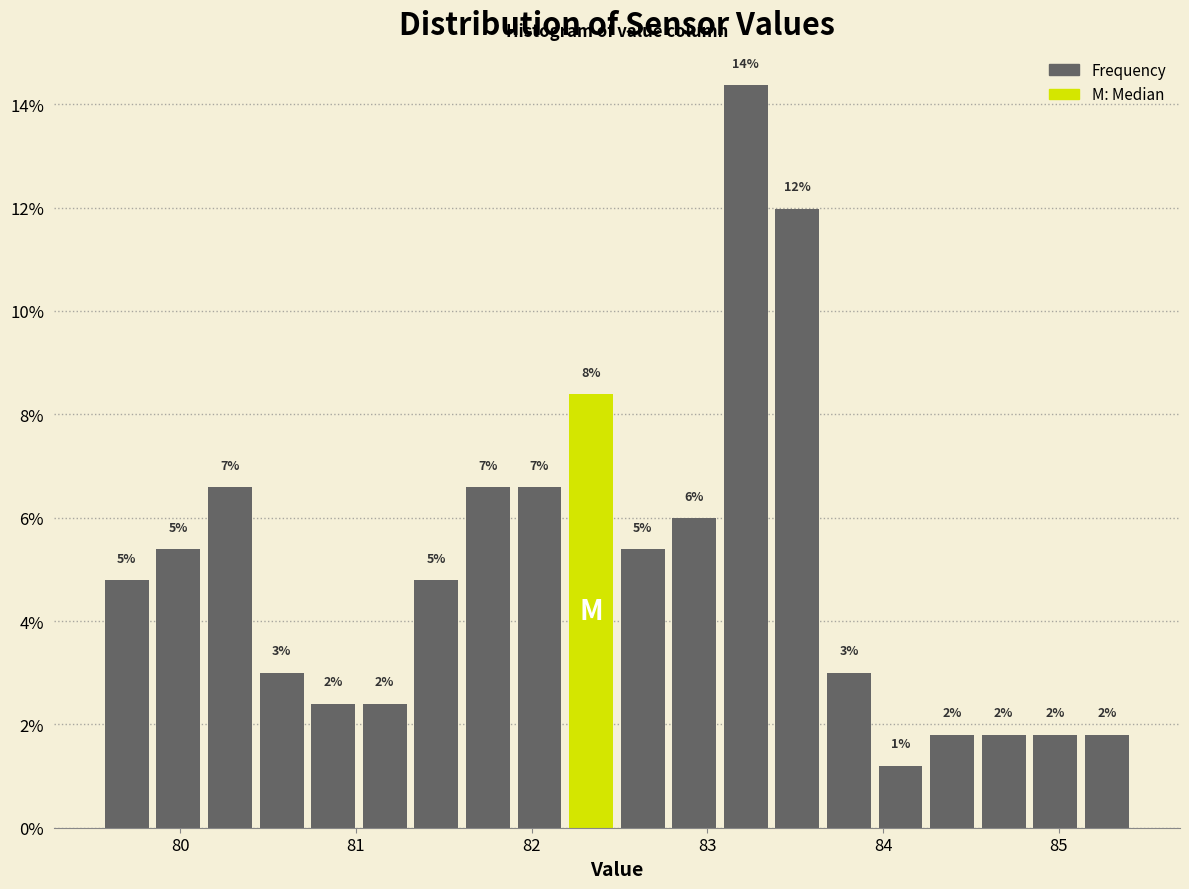

Around what value on the x-axis is the tallest bar? Give the approximate position of its centre, as read against the axis.

83.2